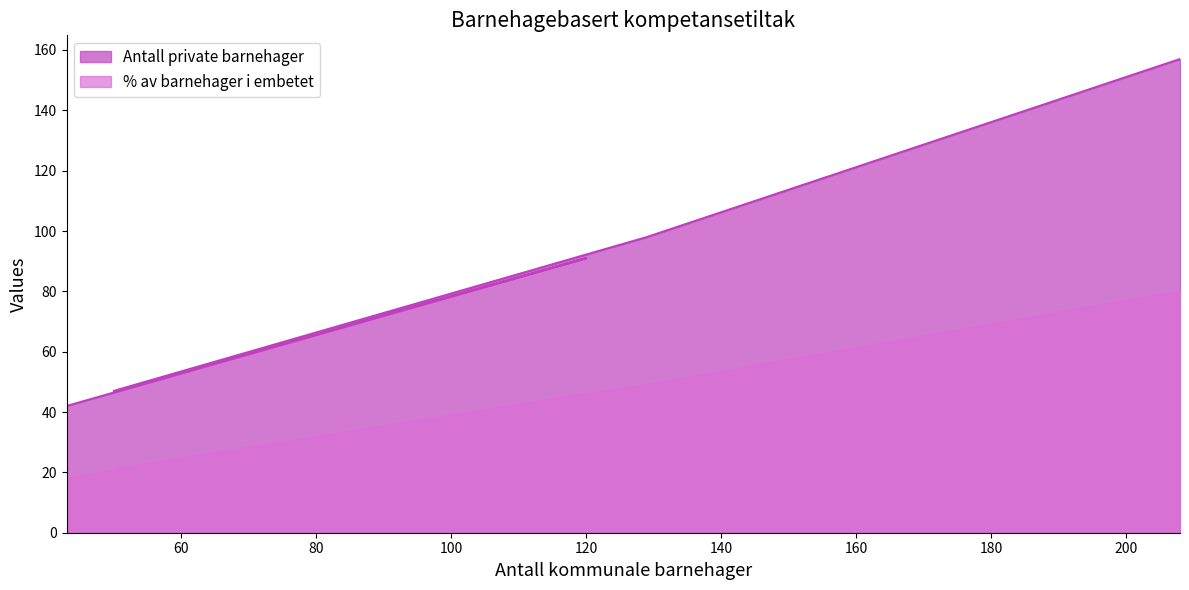

Which series has the largest range (max minus min)?

Antall private barnehager